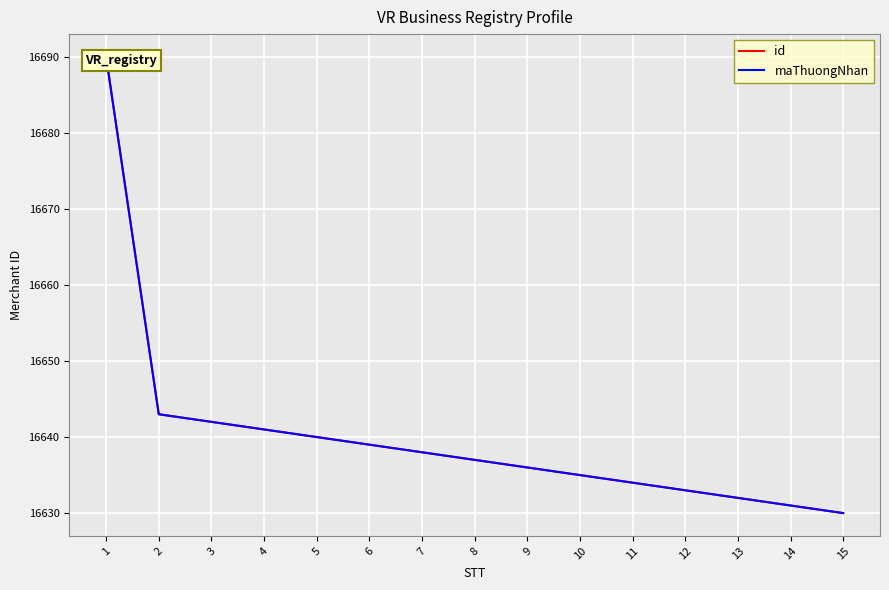

What is the minimum value for maThuongNhan?

16630